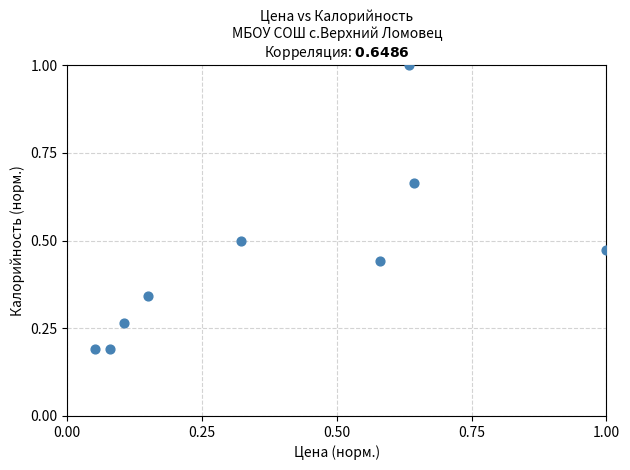

What is the range of Y values (max minus min)?

0.8